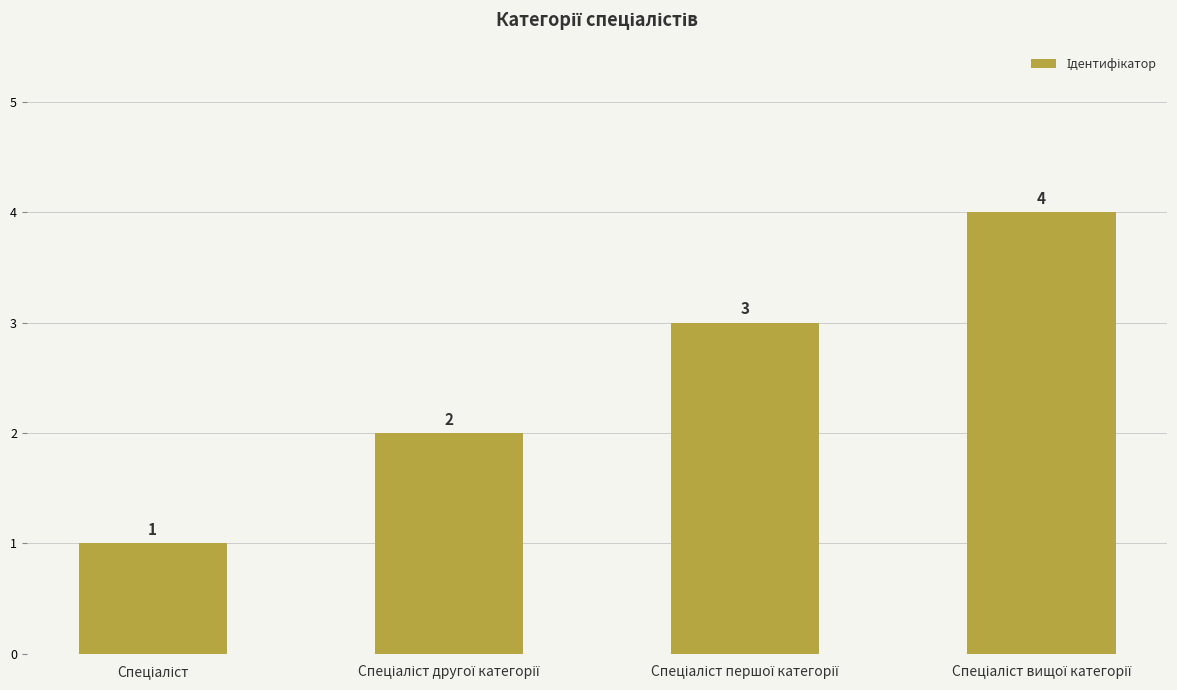

What is the value of the 1st bar from the left?

1